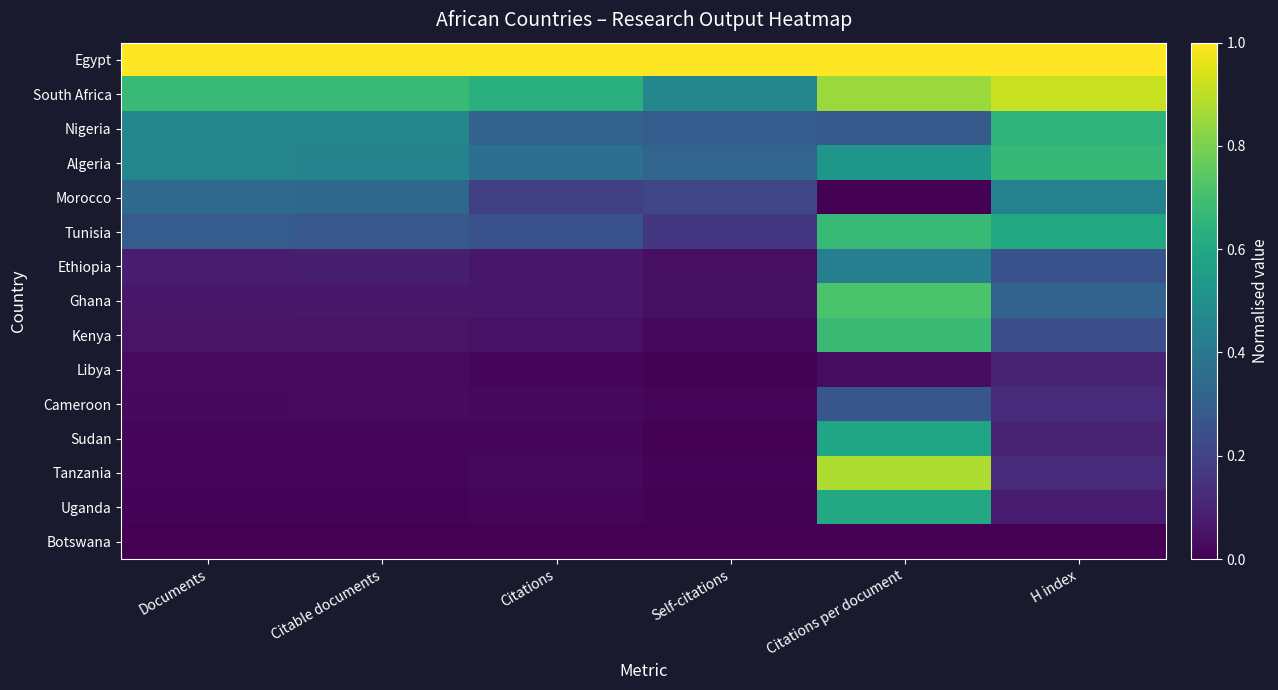

Reading left to right, list all the values displayed in this chart.

Egypt: Documents=1.0	Citable documents=1.0	Citations=1.0	Self-citations=1.0	Citations per document=1.0	H index=1.0
South Africa: Documents=0.7	Citable documents=0.7	Citations=0.6	Self-citations=0.5	Citations per document=0.8	H index=0.9
Nigeria: Documents=0.5	Citable documents=0.5	Citations=0.3	Self-citations=0.3	Citations per document=0.3	H index=0.7
Algeria: Documents=0.5	Citable documents=0.4	Citations=0.4	Self-citations=0.3	Citations per document=0.5	H index=0.7
Morocco: Documents=0.3	Citable documents=0.3	Citations=0.2	Self-citations=0.2	Citations per document=0.0	H index=0.4
Tunisia: Documents=0.3	Citable documents=0.3	Citations=0.3	Self-citations=0.2	Citations per document=0.7	H index=0.6
Ethiopia: Documents=0.1	Citable documents=0.1	Citations=0.1	Self-citations=0.0	Citations per document=0.4	H index=0.3
Ghana: Documents=0.1	Citable documents=0.1	Citations=0.1	Self-citations=0.0	Citations per document=0.7	H index=0.3
Kenya: Documents=0.1	Citable documents=0.1	Citations=0.1	Self-citations=0.0	Citations per document=0.7	H index=0.2
Libya: Documents=0.0	Citable documents=0.0	Citations=0.0	Self-citations=0.0	Citations per document=0.0	H index=0.1
Cameroon: Documents=0.0	Citable documents=0.0	Citations=0.0	Self-citations=0.0	Citations per document=0.3	H index=0.1
Sudan: Documents=0.0	Citable documents=0.0	Citations=0.0	Self-citations=0.0	Citations per document=0.6	H index=0.1
Tanzania: Documents=0.0	Citable documents=0.0	Citations=0.0	Self-citations=0.0	Citations per document=0.9	H index=0.1
Uganda: Documents=0.0	Citable documents=0.0	Citations=0.0	Self-citations=0.0	Citations per document=0.6	H index=0.1
Botswana: Documents=0.0	Citable documents=0.0	Citations=0.0	Self-citations=0.0	Citations per document=0.0	H index=0.0